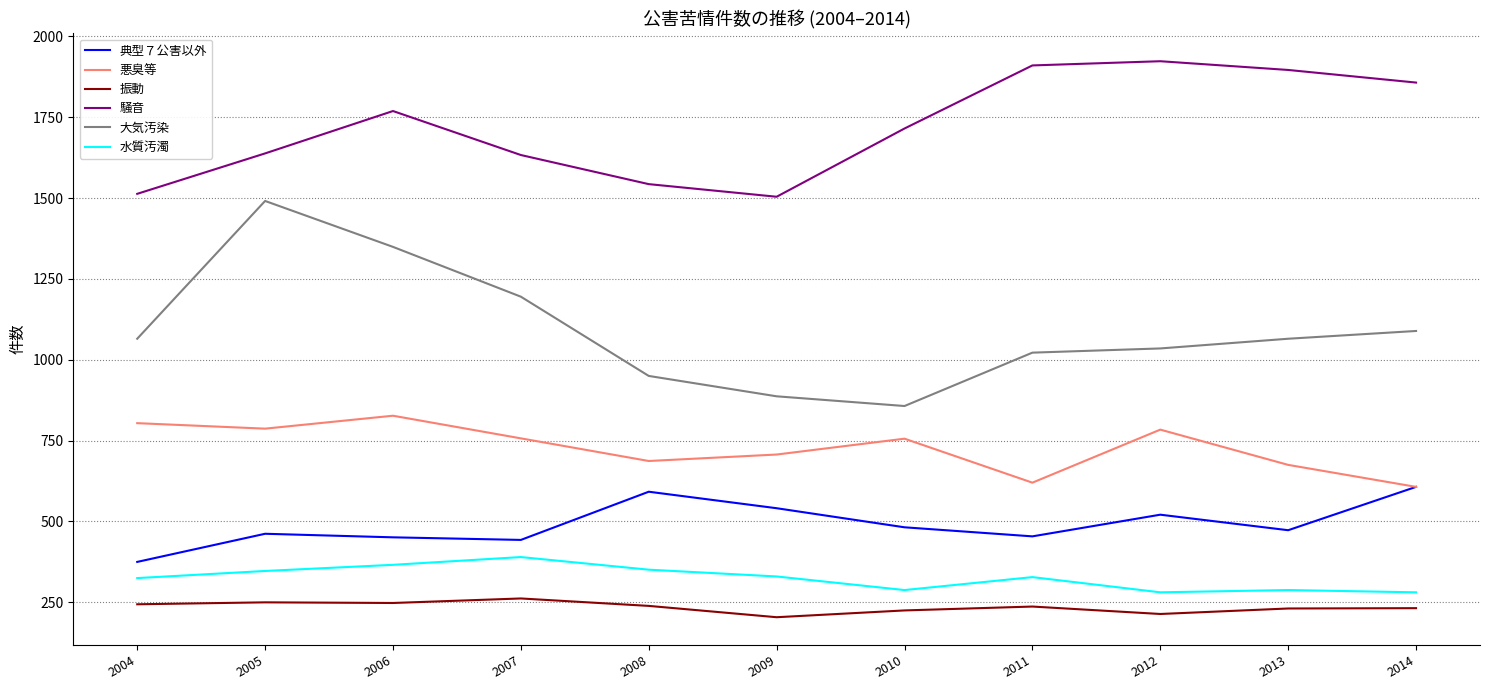

What is the average value of the 騒音 series?

1718